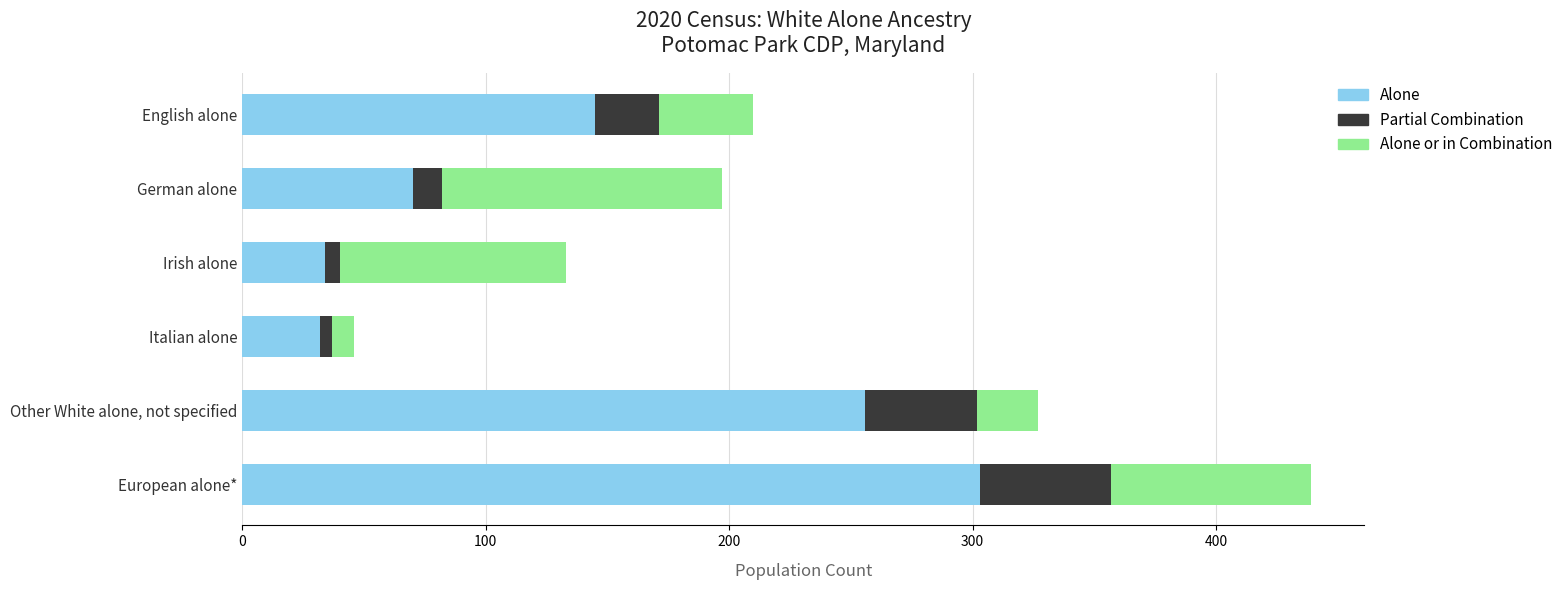

At which category is the sum across all series the highest?

European alone*